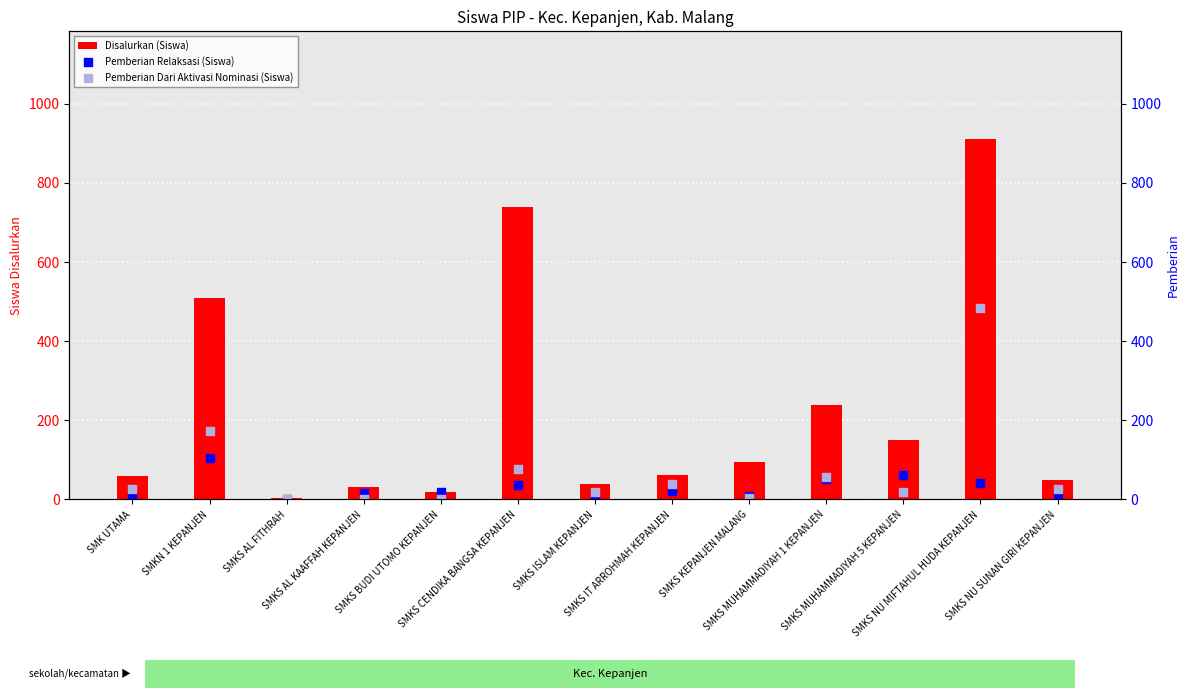

Is the value of Pemberian Dari Aktivasi Nominasi (Siswa) at SMKS MUHAMMADIYAH 5 KEPANJEN greater than the value of Pemberian Relaksasi (Siswa) at SMKS IT ARROHMAH KEPANJEN?

No